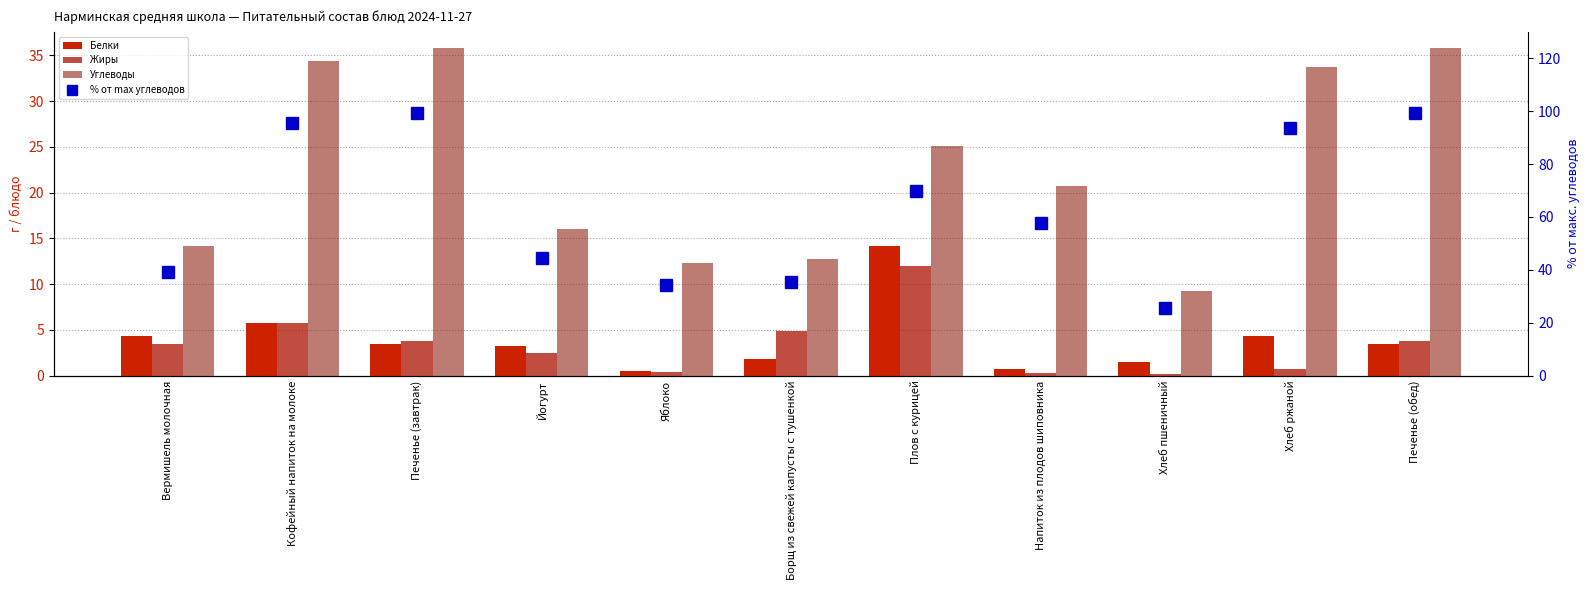

How many distinct data groups are displayed?

4